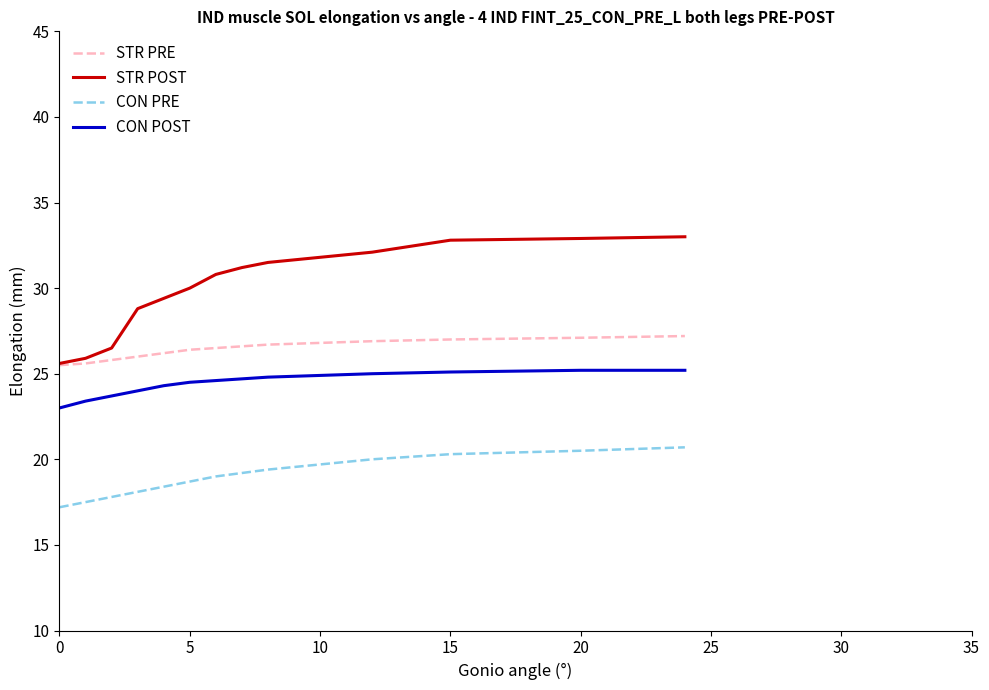

What is the maximum value for CON POST?

25.2